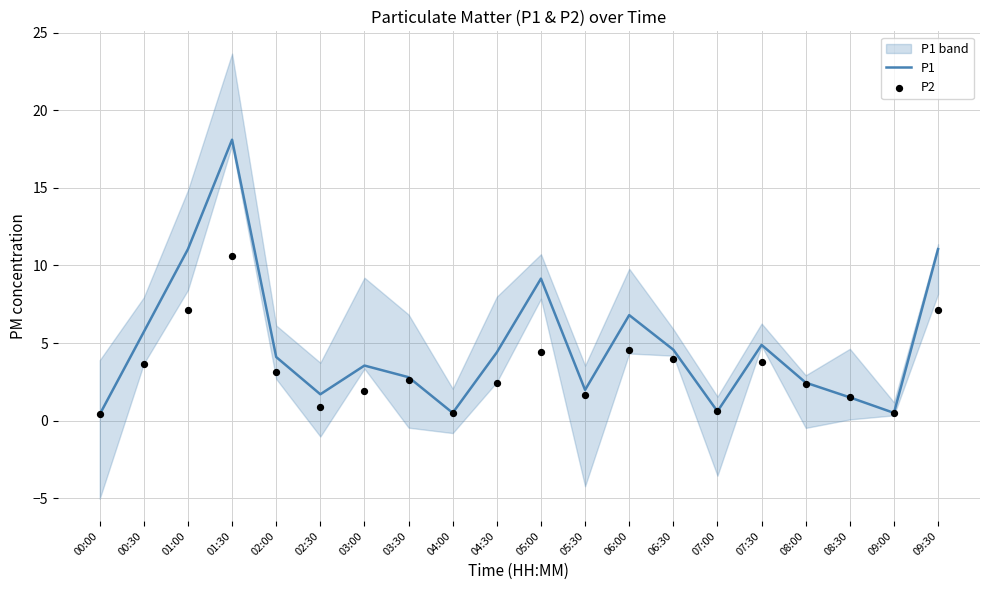

What are all the series names shown in the legend?

P1, P2